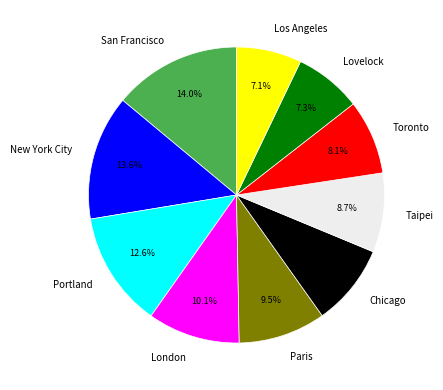

To the nearest percent, what is the average slice percentage?

10%